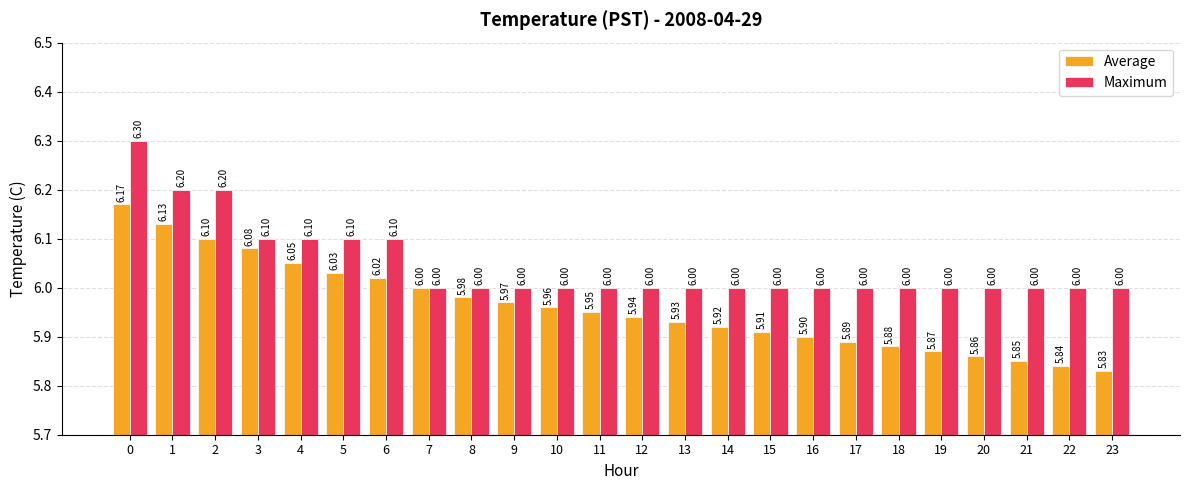

What is the total value across all series at 17?

11.9